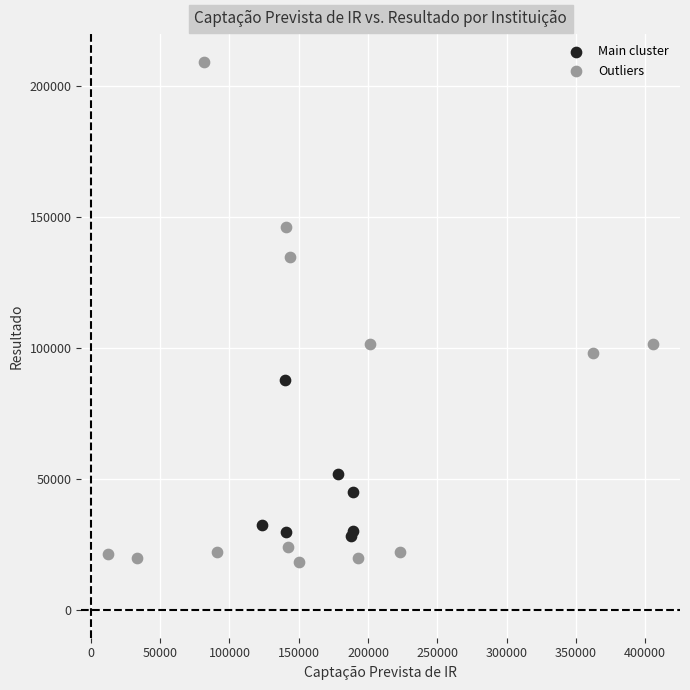

Which series contains the lowest Y value?

Outliers